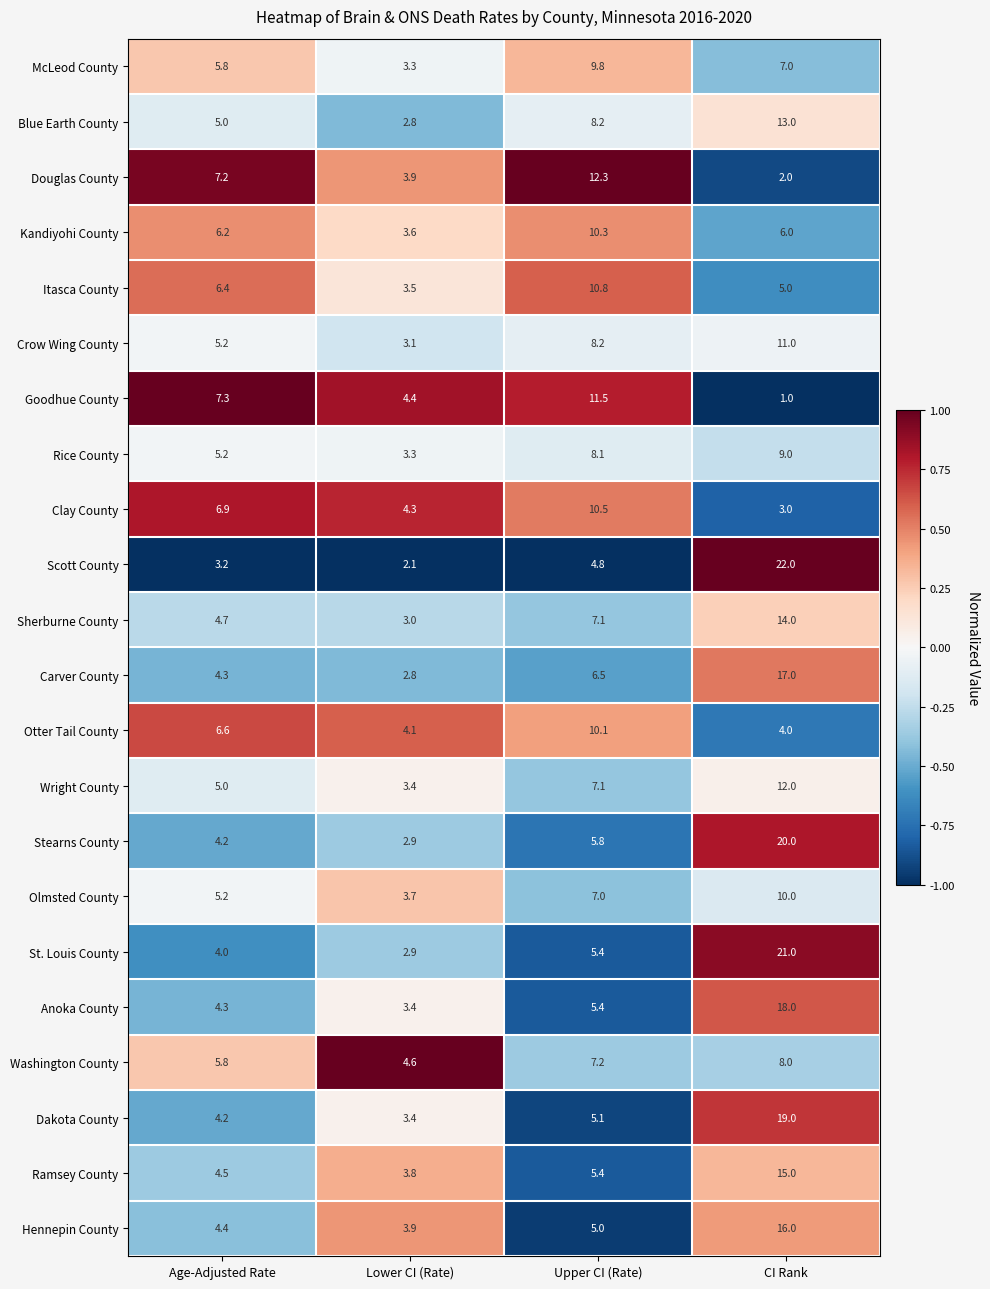

Is it true that Washington County equals 12.9 at CI Rank?

False